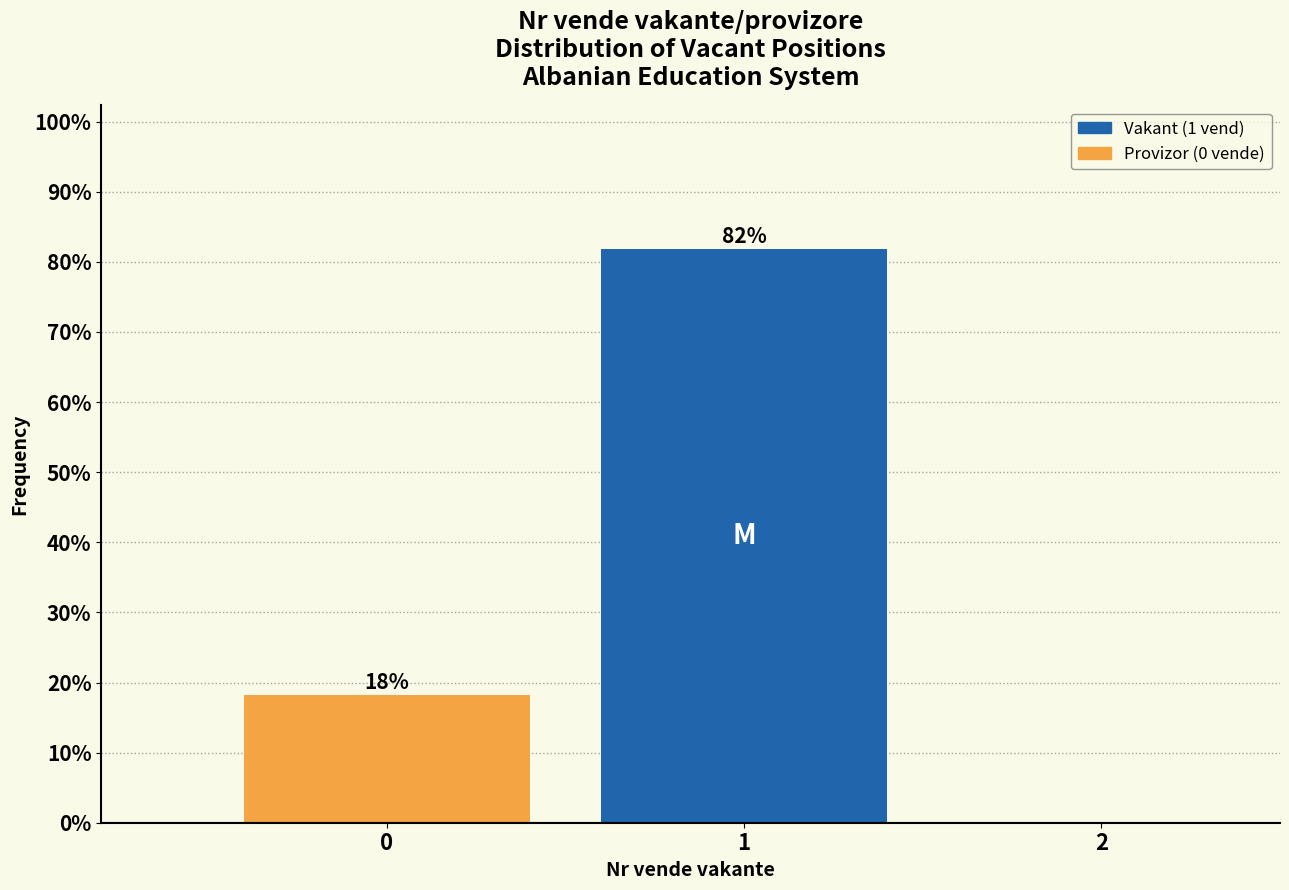

What is the value of the 2nd bar from the left?

81.9